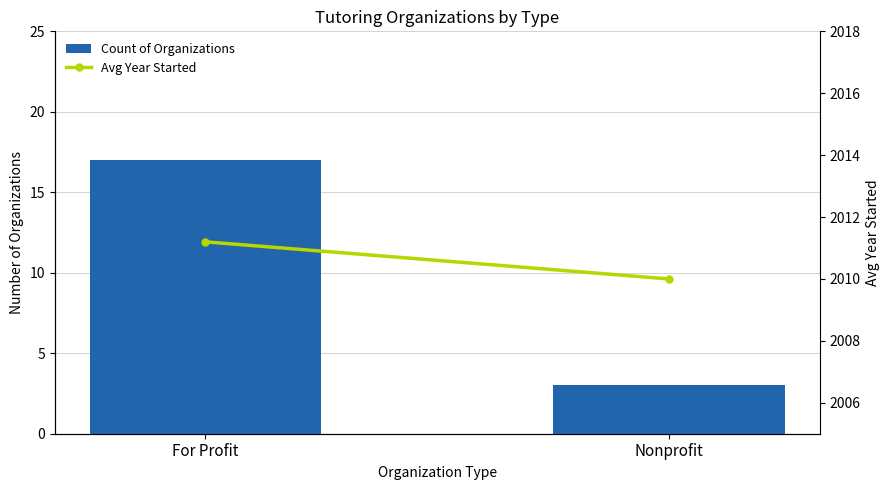

At which label is Avg Year Started closest to 2010?

Nonprofit